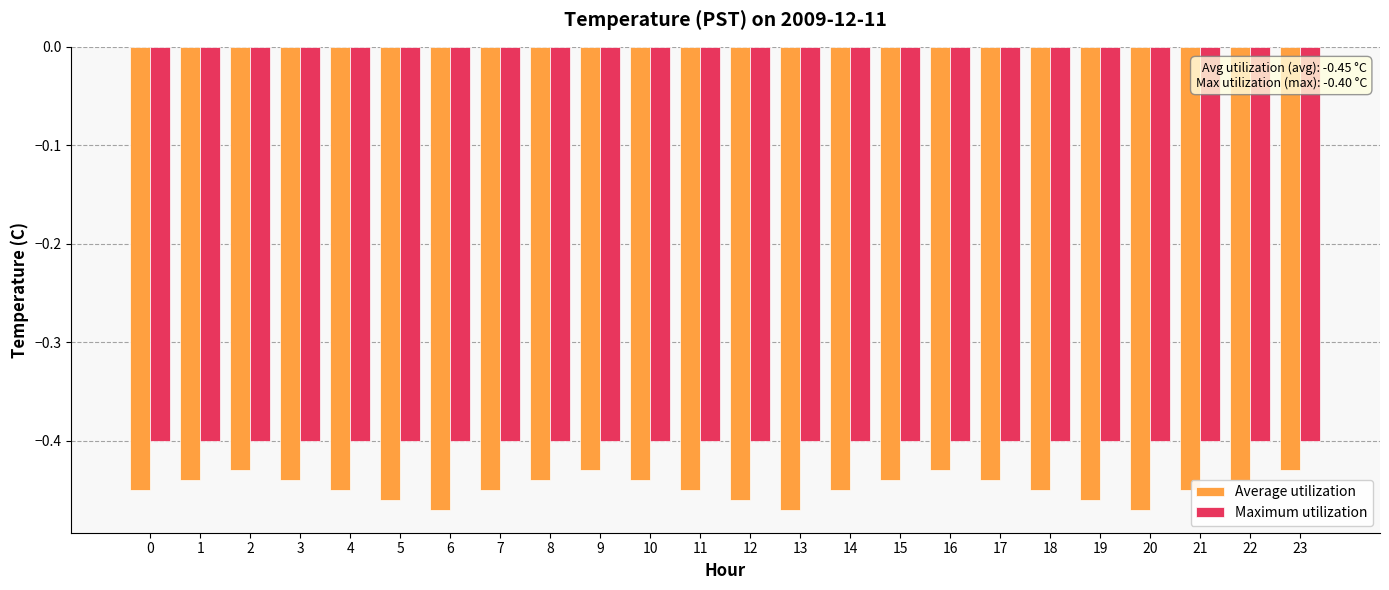

Which series changed the most between 5 and 8?

Average utilization